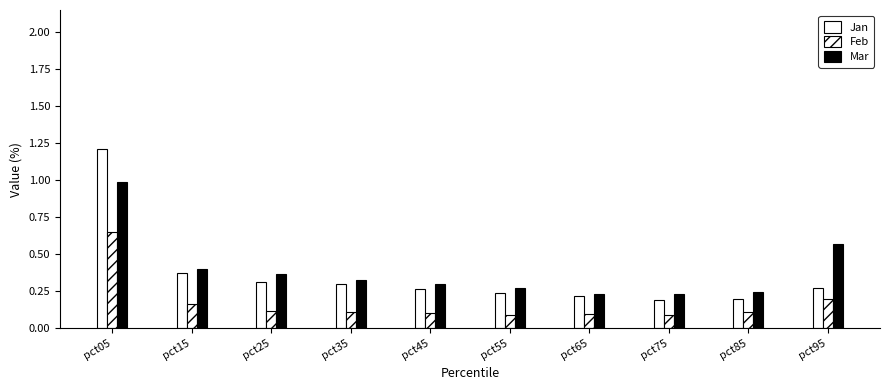

How many distinct data groups are displayed?

3